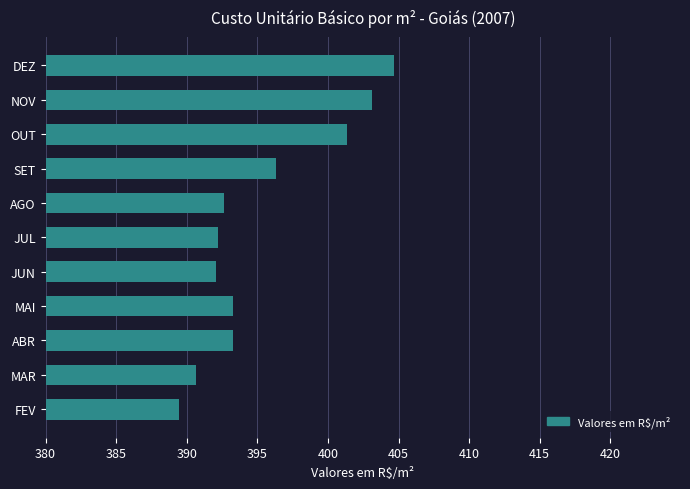

The value at NOV is 403.1. True or false?

True